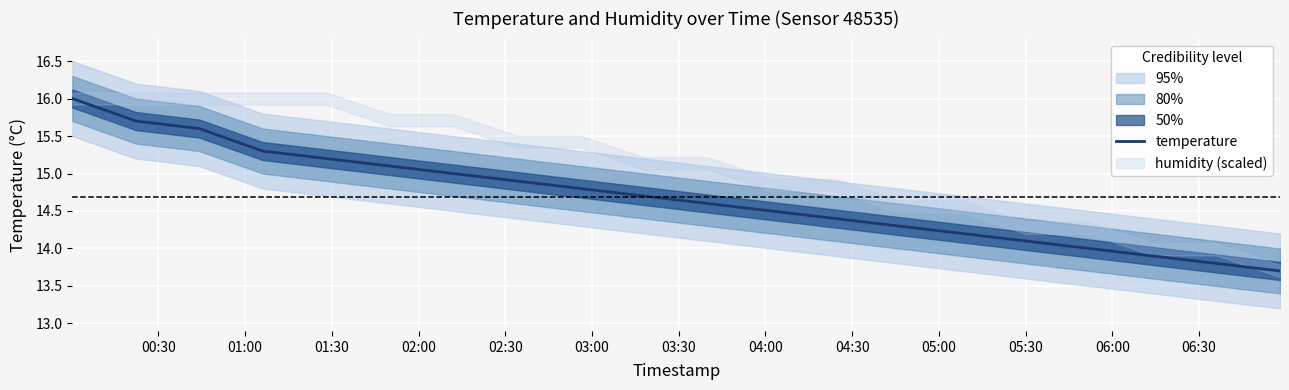

What is the lowest value of the temperature series?

13.7